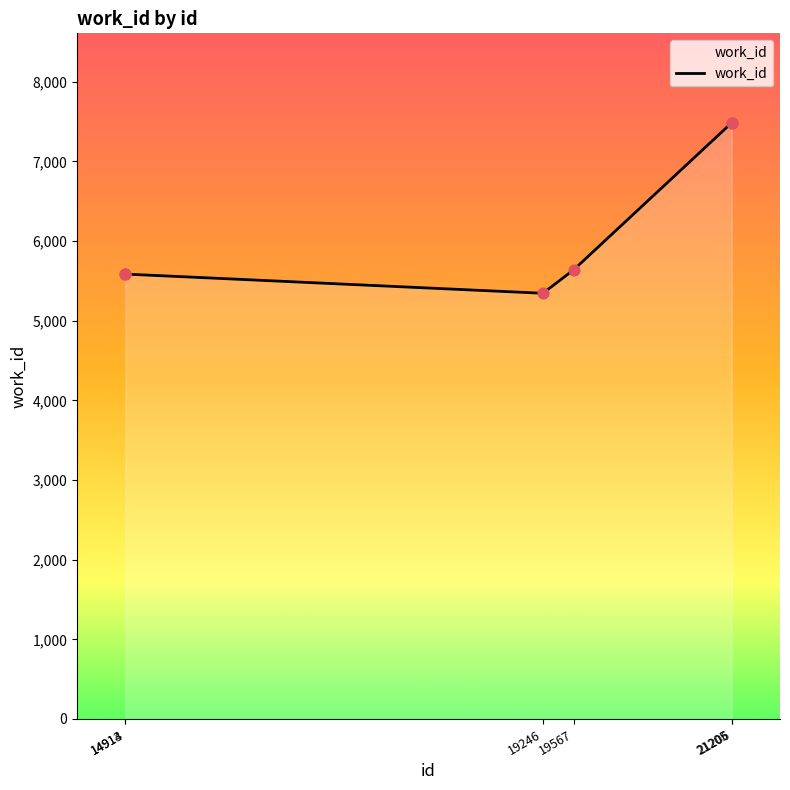

Between 14914 and 19246, which is larger?

14914